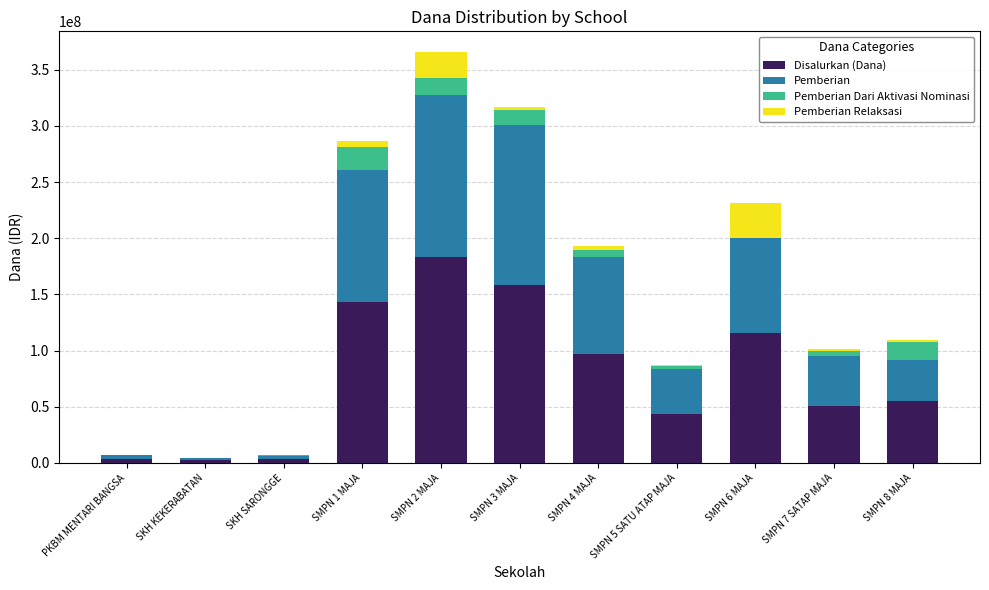

What is the total value across all series at SMPN 2 MAJA?

366000000